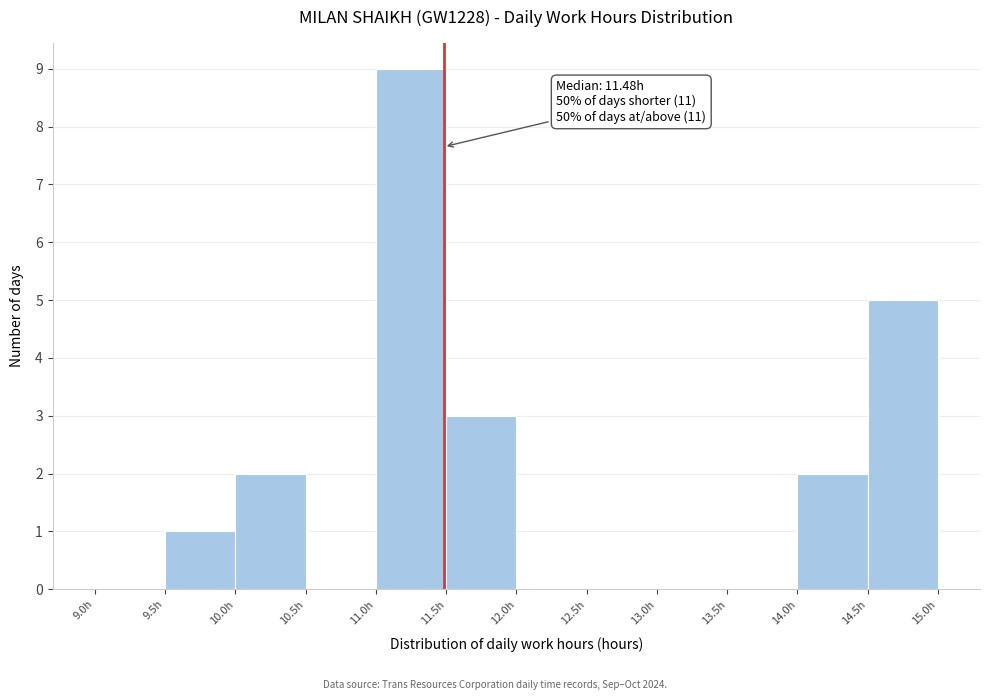

Over which range of the x-axis is the bar tallest?

11.0 to 11.5